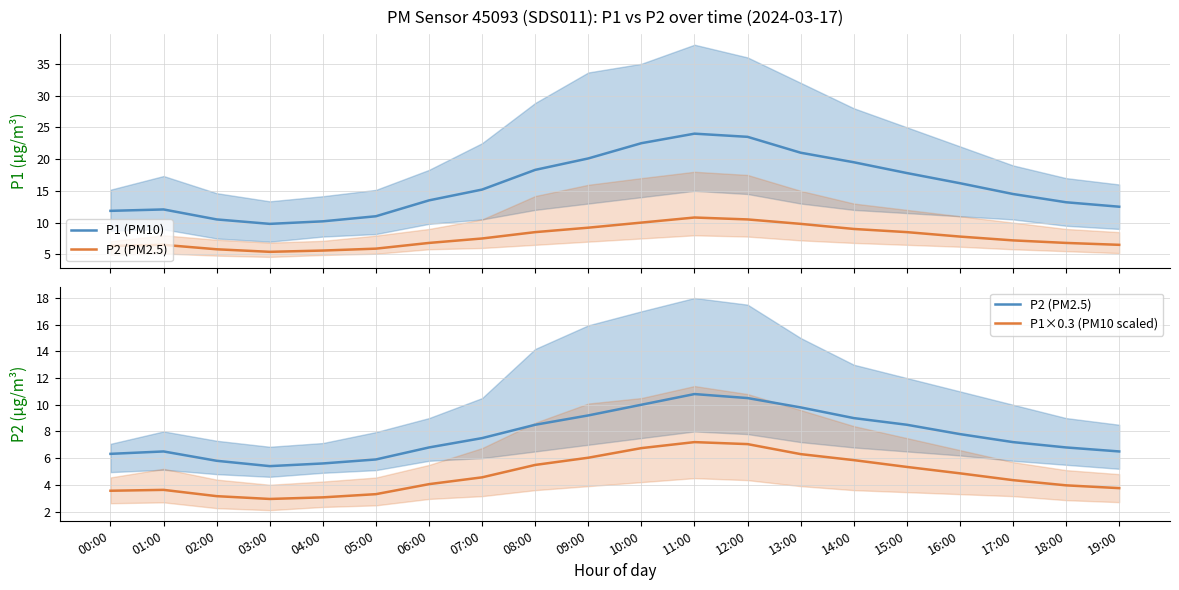

Between 15:00 and 17:00, which series saw the biggest shift?

P1 (PM10)